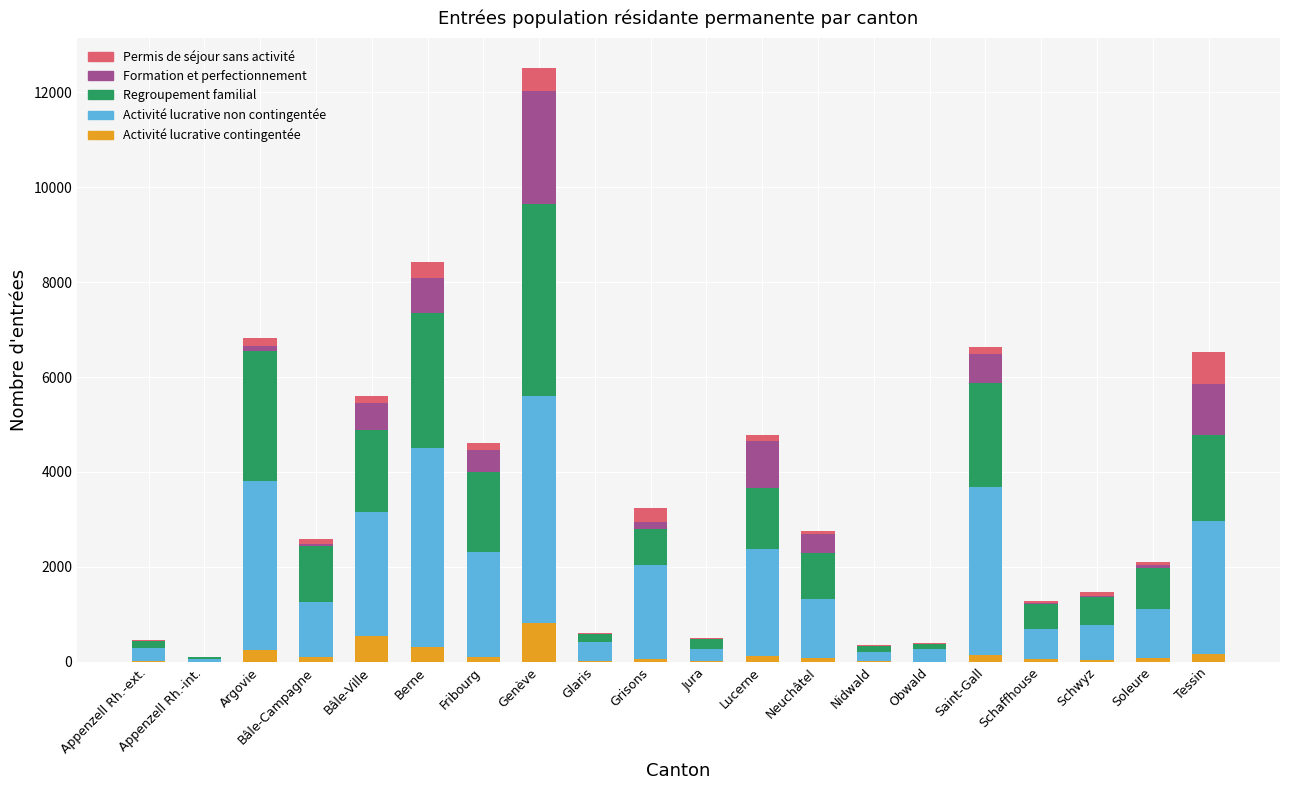

What is the highest value of the Activité lucrative contingentée series?

809